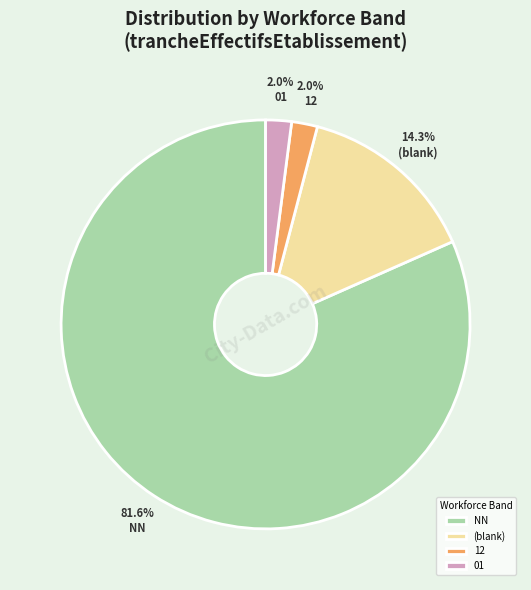

Which category accounts for the majority?

NN